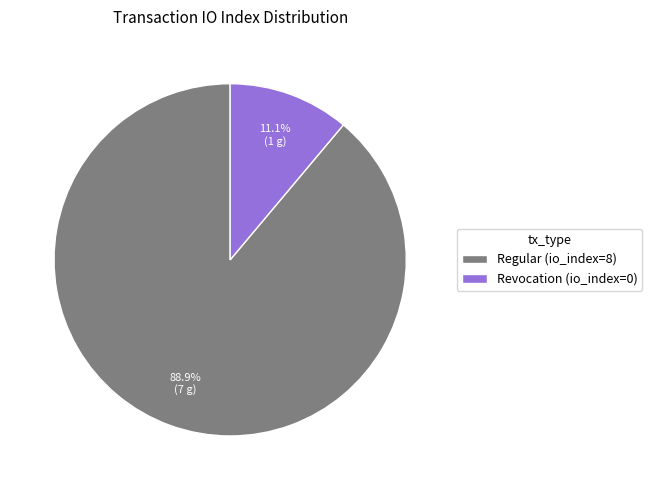

To the nearest percent, what portion does Regular (io_index=8) represent?

89%